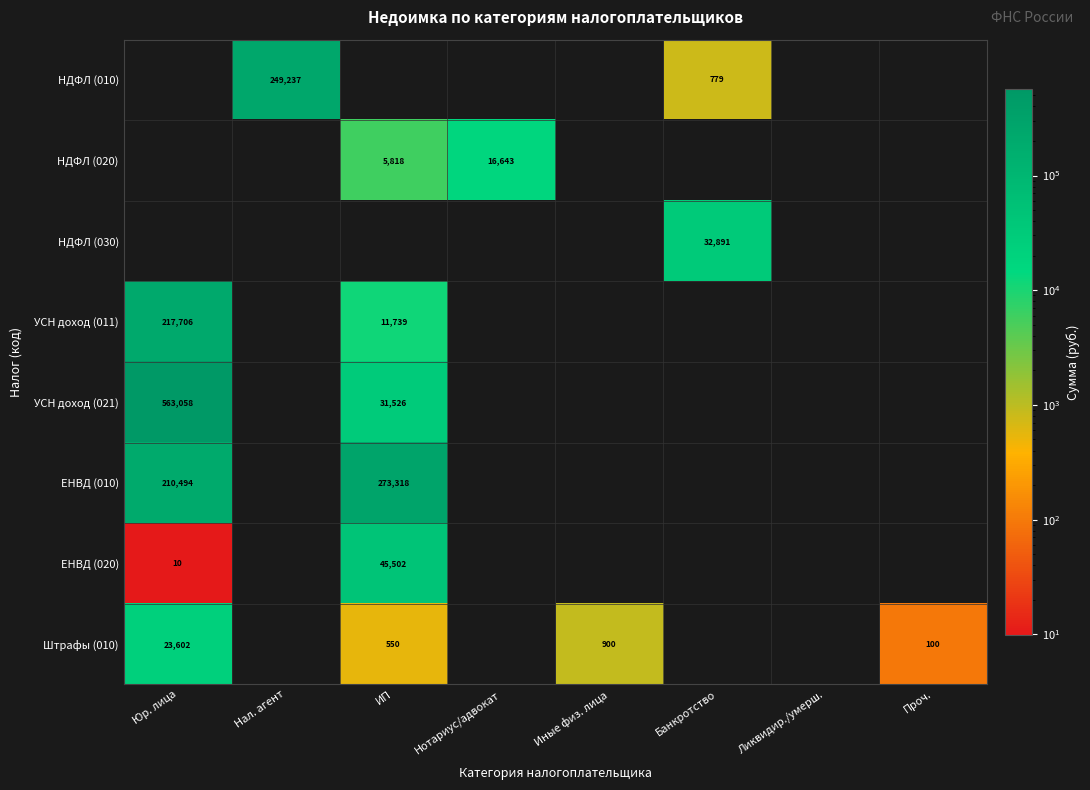

At which category is the sum across all series the highest?

Юр. лица